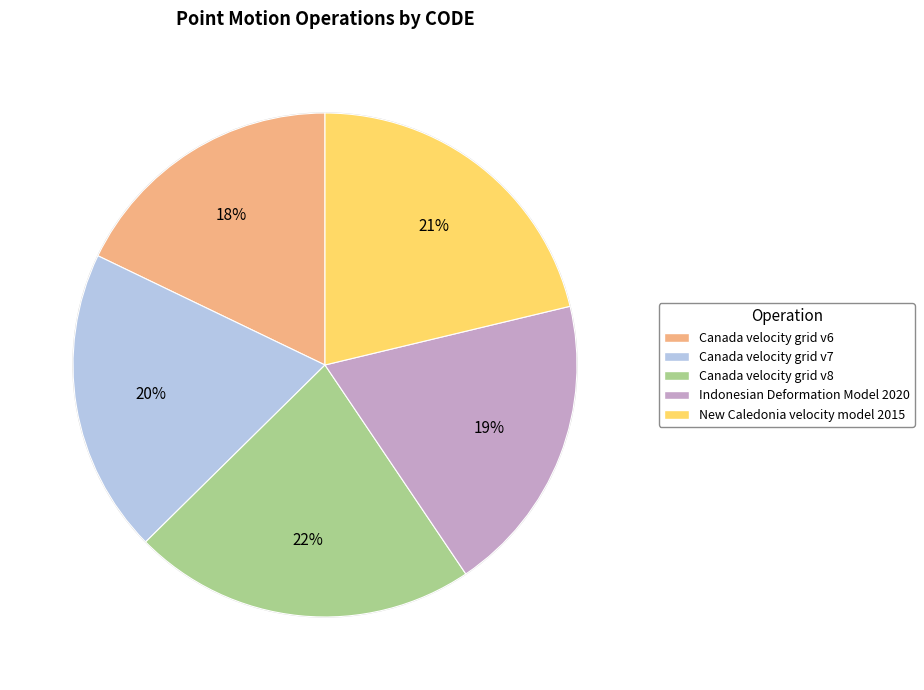

Approximately how many times larger is the value at Canada velocity grid v7 compared to Canada velocity grid v6?

1.1